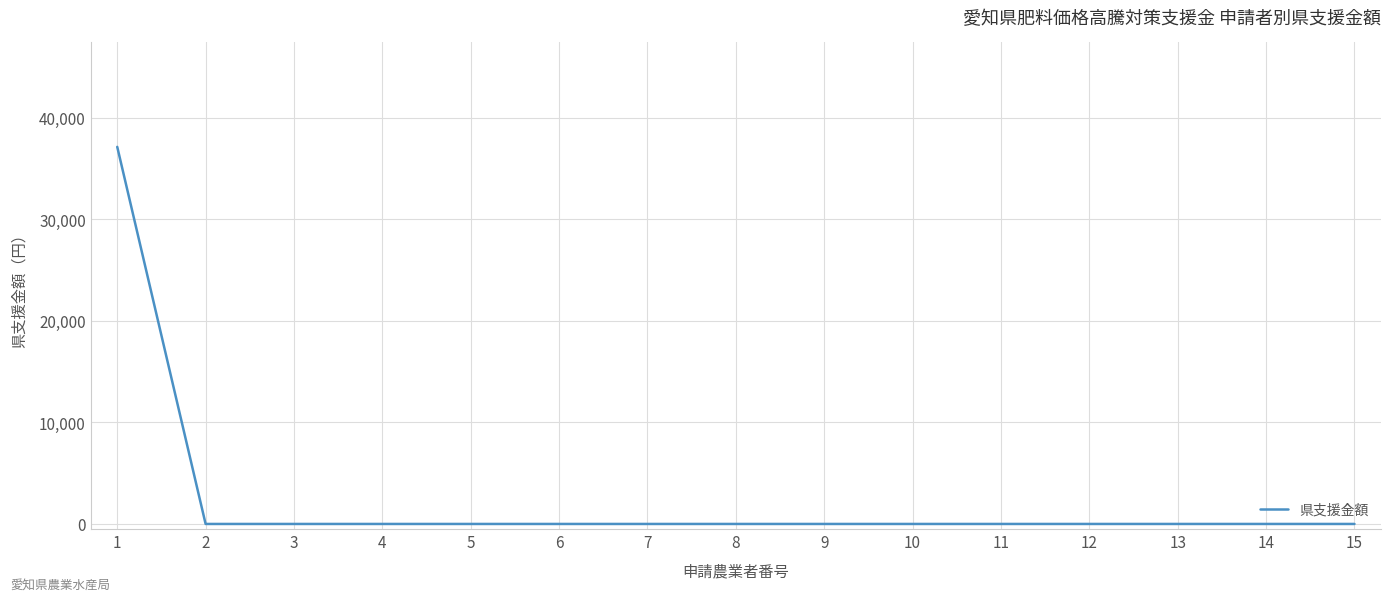

Reading left to right, list all the values displayed in this chart.

1=37142	2=0	3=0	4=0	5=0	6=0	7=0	8=0	9=0	10=0	11=0	12=0	13=0	14=0	15=0